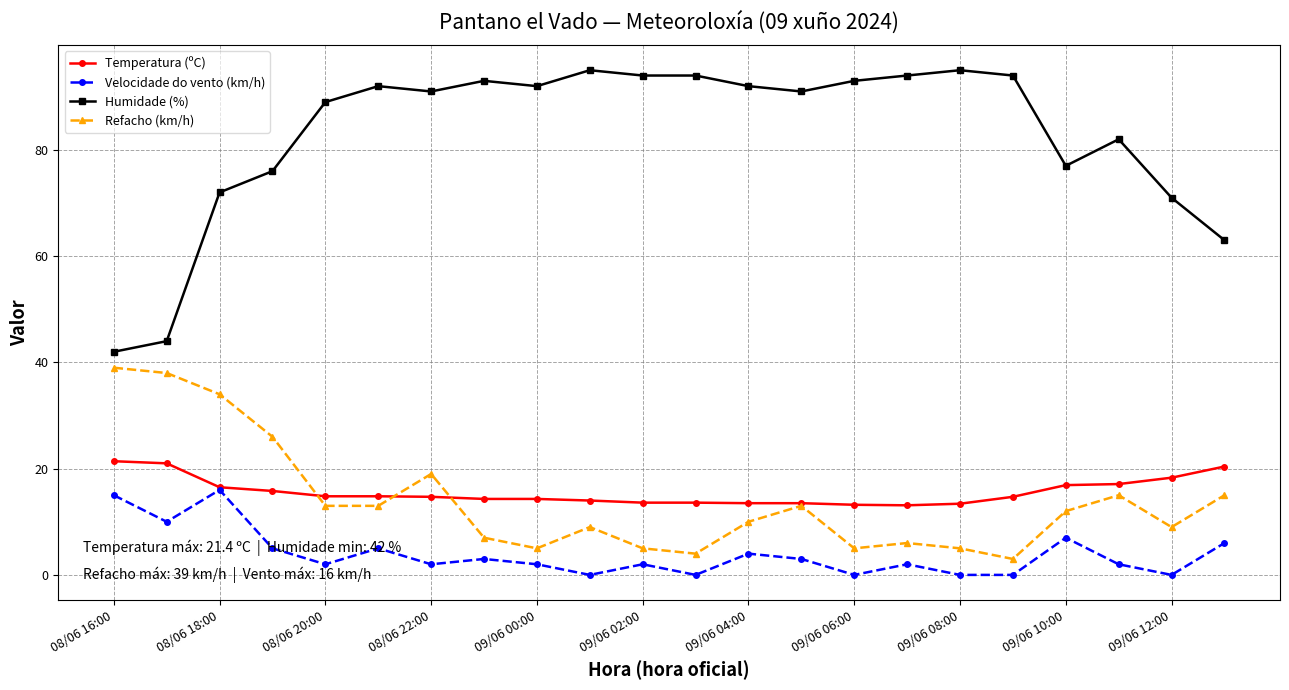

Does the chart display data point markers on the line(s)?

Yes